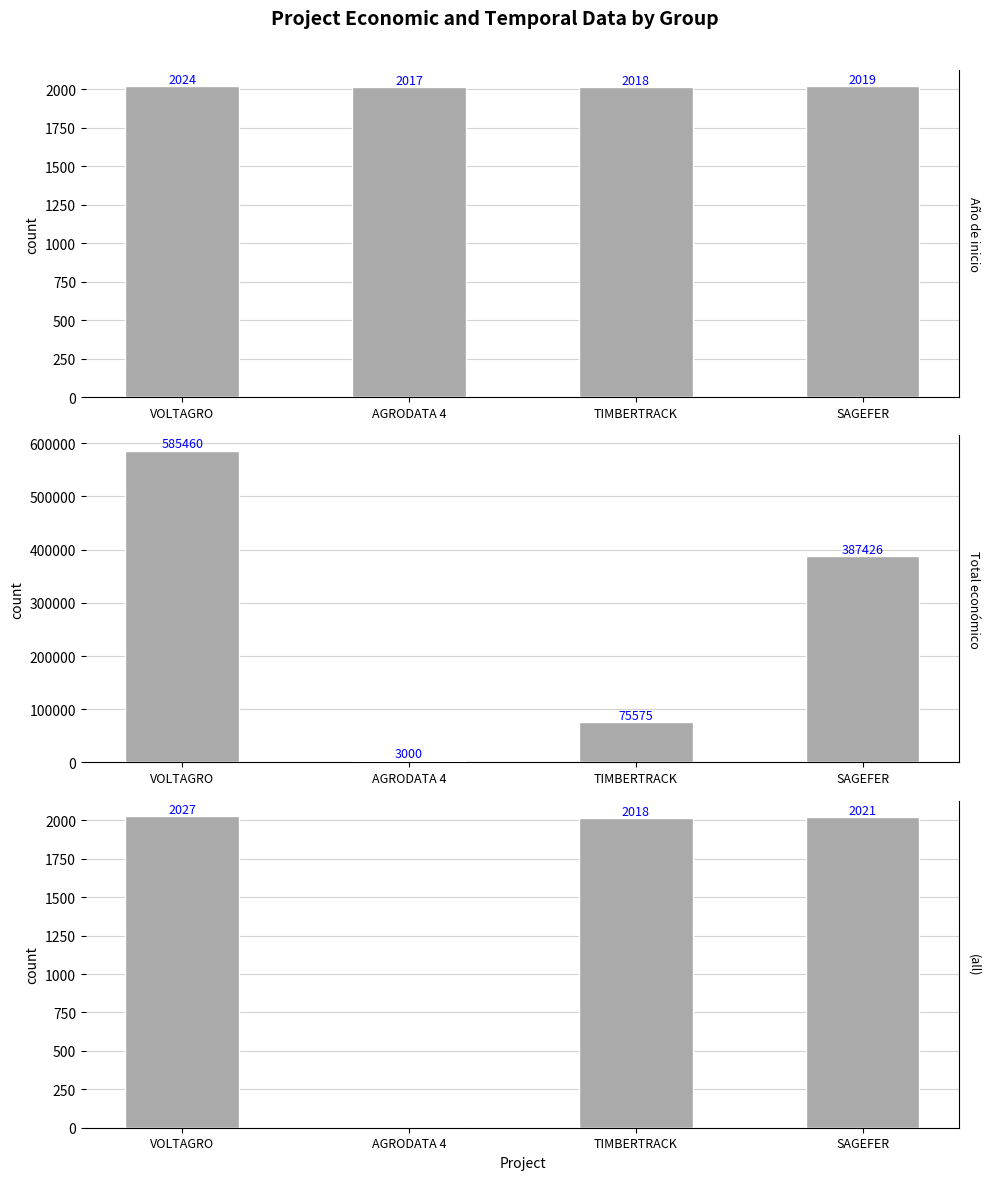

Between AGRODATA 4 and SAGEFER, which is larger?

SAGEFER